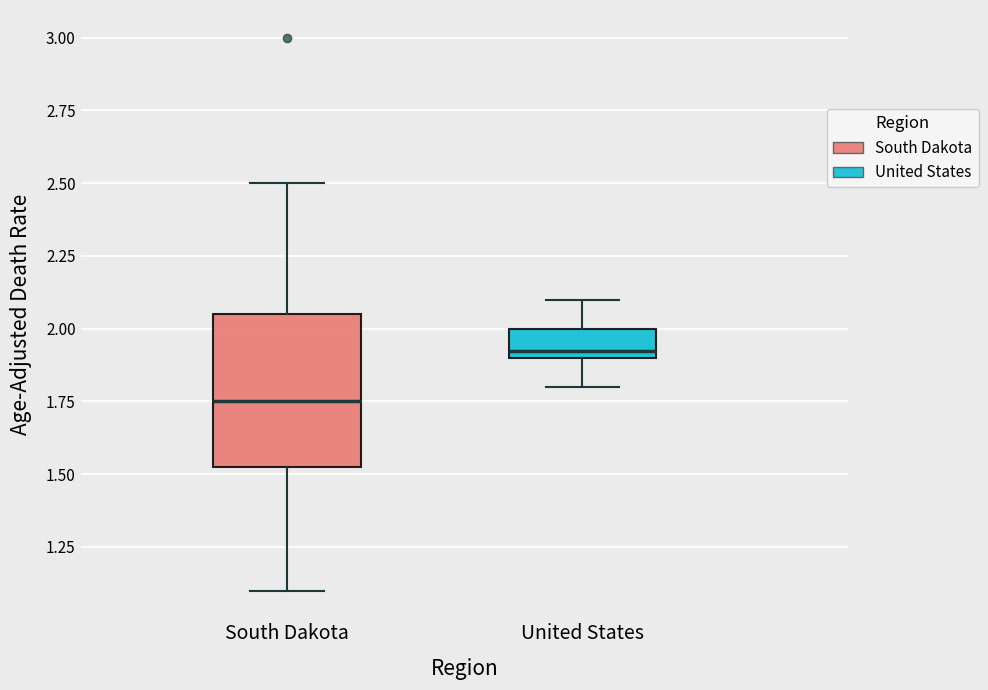

Where is the lower edge of the box for United States on the y-axis? The values are not printed on the chart, so give them approximately, as read against the axis.

1.90